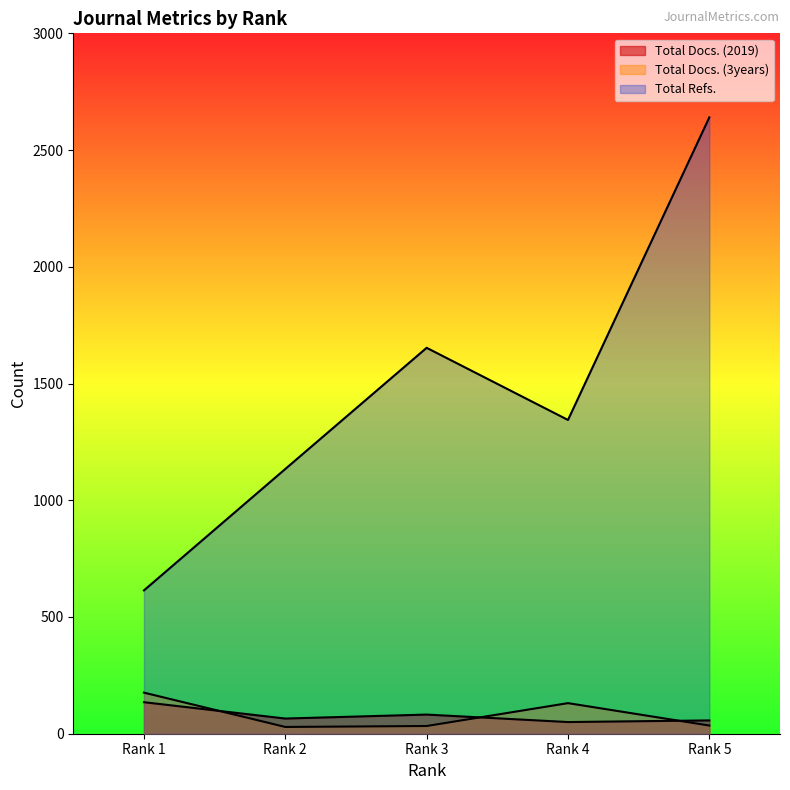

How many data points in Total Refs. are above 1344?

2